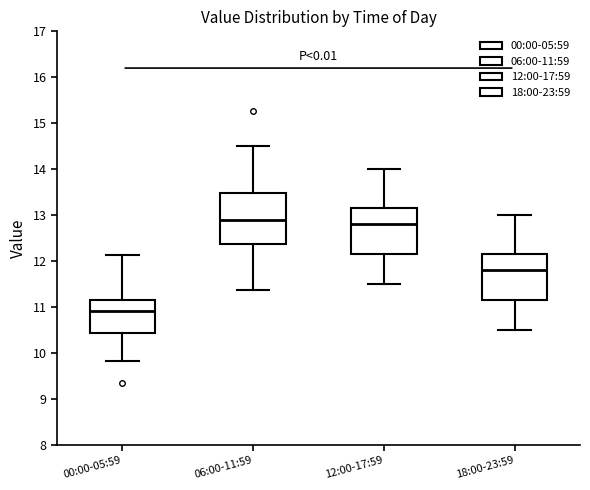

Comparing the boxes themselves (not the whiskers), which one is the tallest?

06:00-11:59